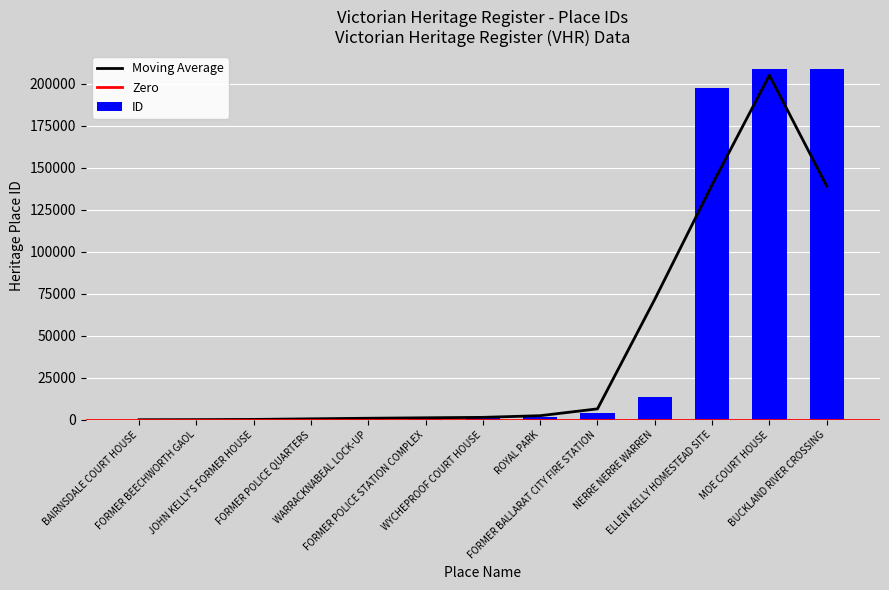

Does the chart contain any negative values?

No